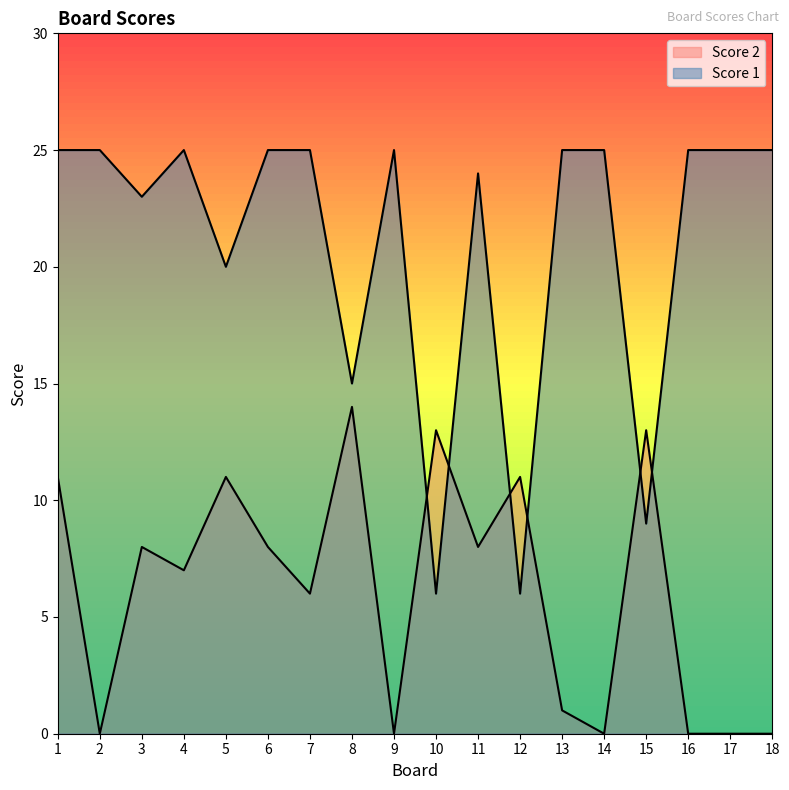

List the series in order of their peak value, lowest first.

Score 2, Score 1